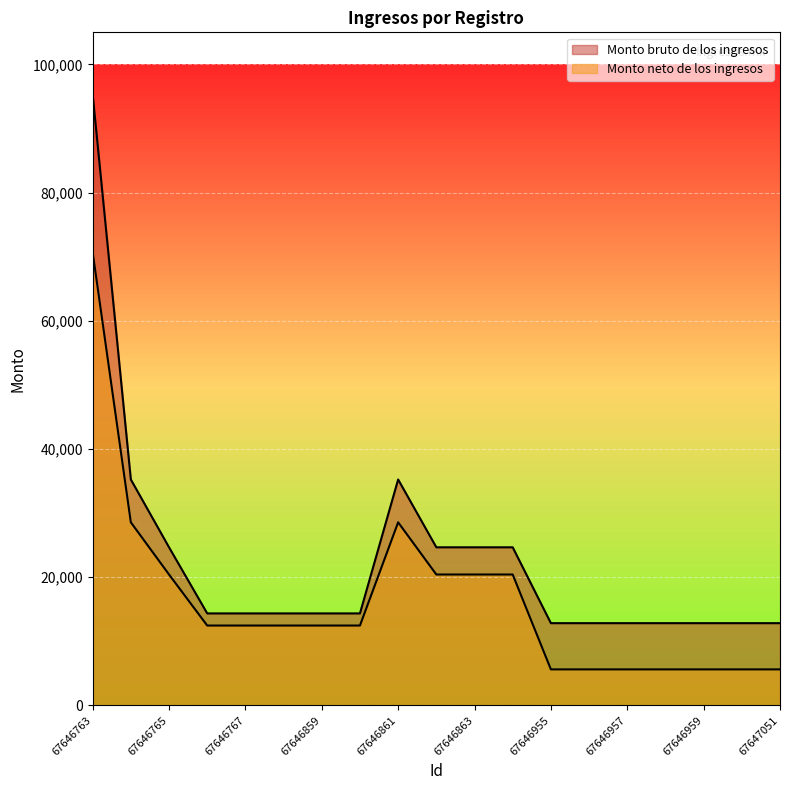

Rank the categories by Monto bruto de los ingresos value from lowest to highest.

67646955, 67646956, 67646957, 67646958, 67646959, 67646960, 67647051, 67646766, 67646767, 67646768, 67646859, 67646860, 67646765, 67646862, 67646863, 67646864, 67646764, 67646861, 67646763